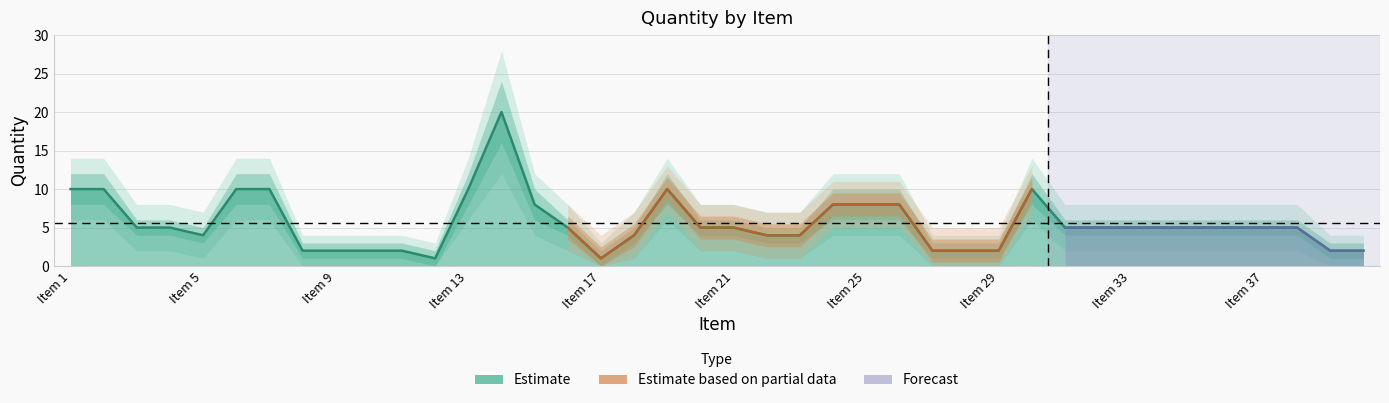

Is the value of QTY at 34 greater than the value of QTY_lower at 4?

Yes